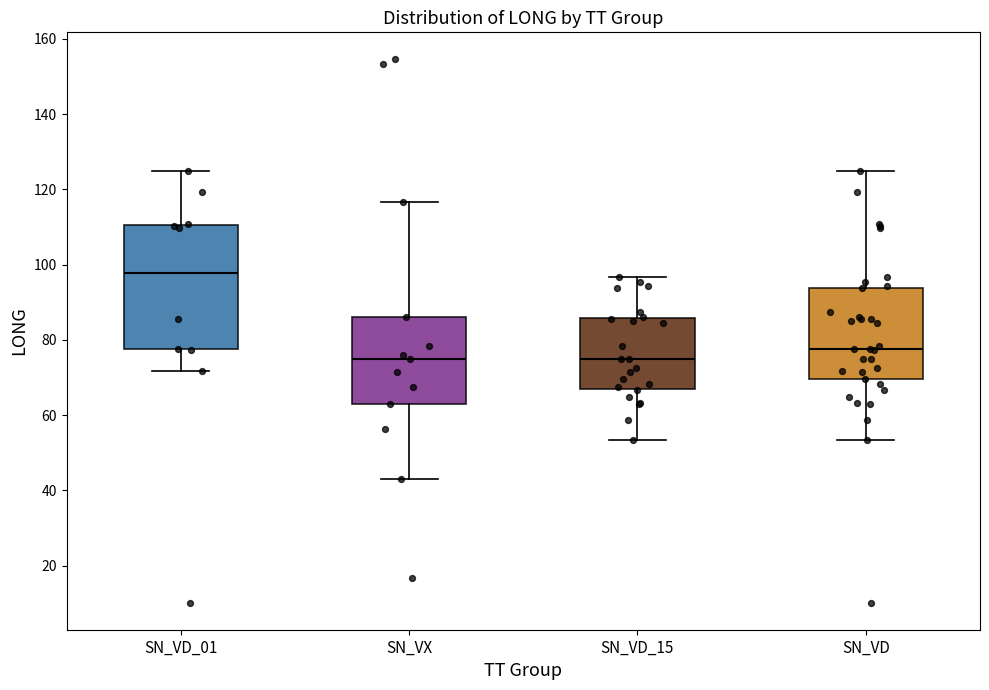

Where does the upper whisker of the box for SN_VX end on the y-axis? The values are not printed on the chart, so give them approximately, as read against the axis.

116